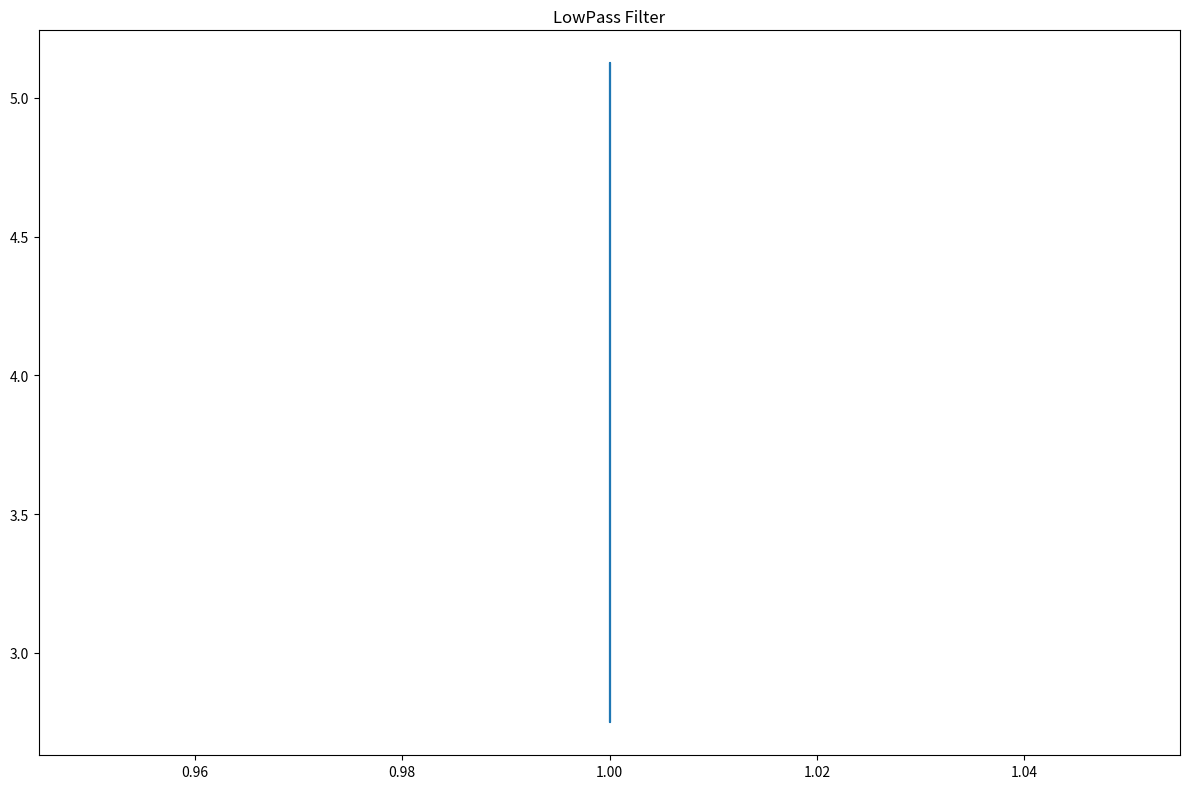

Reading left to right, what are all the values shown in this chart?

5.1	2.8	5.1	2.8